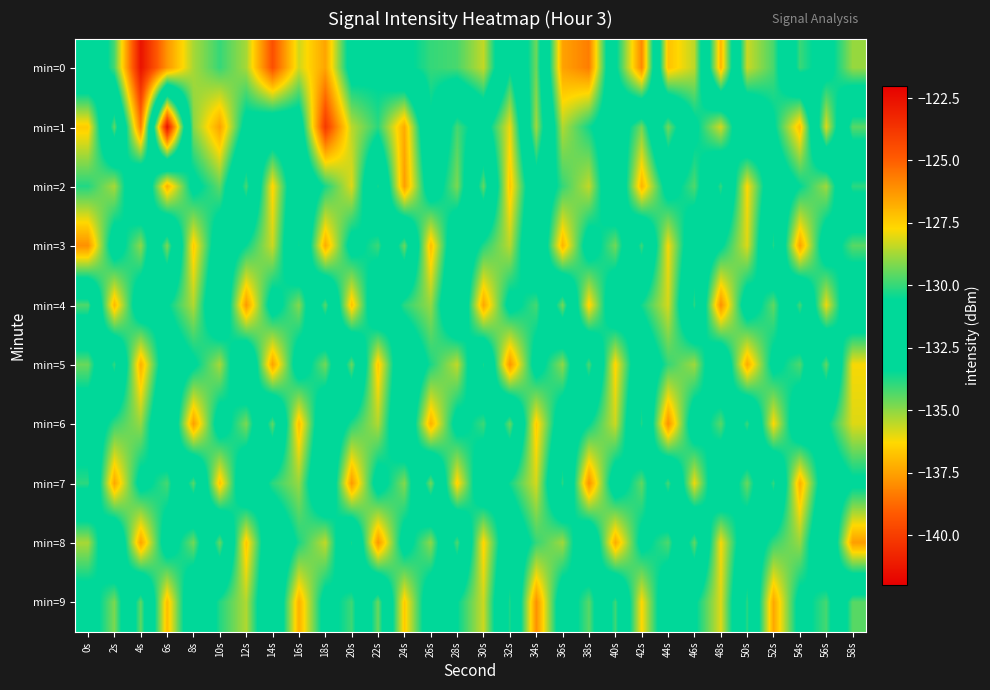

Between 38s and 40s, which is larger?

38s